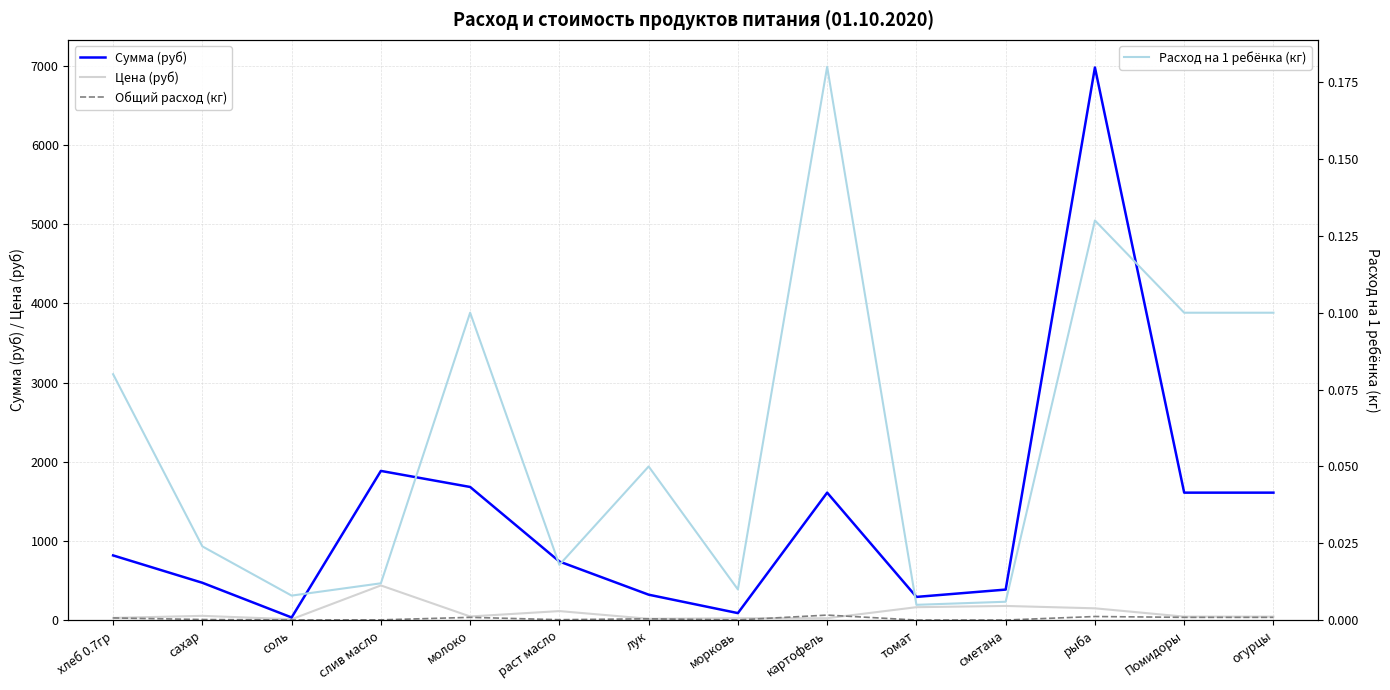

True or false: Расход на 1 ребёнка (кг) has a value of 0.2 at молоко.

False